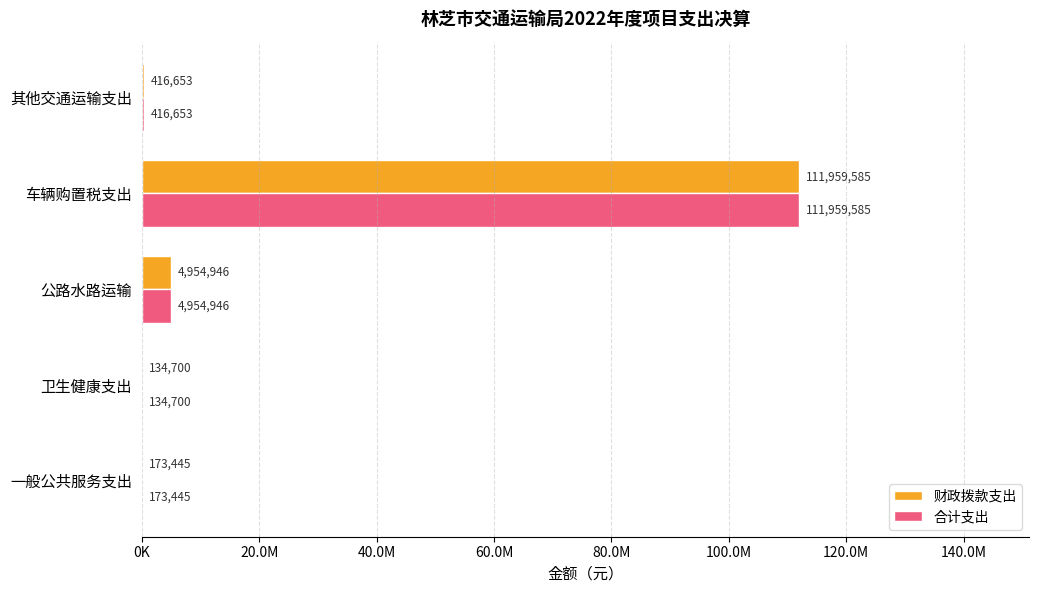

Which series has the widest spread of values?

财政拨款支出